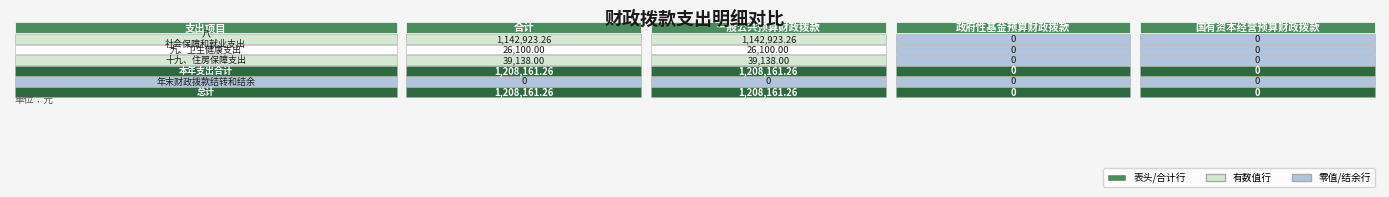

At how many categories does at least one series exceed 1135218?

2